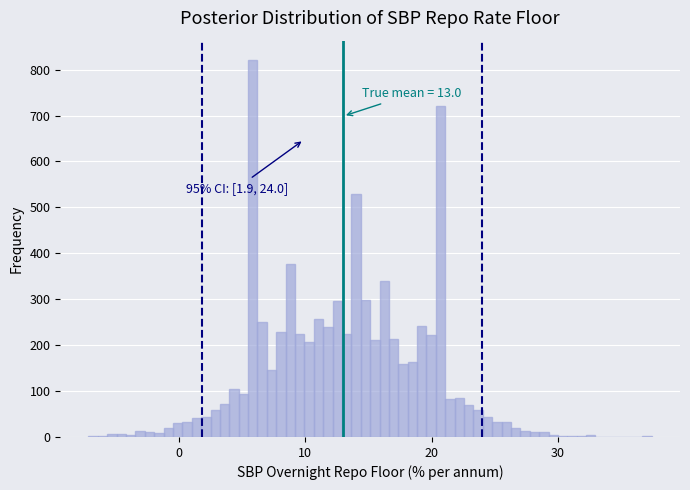

Around what value on the x-axis is the tallest bar? Give the approximate position of its centre, as read against the axis.

6